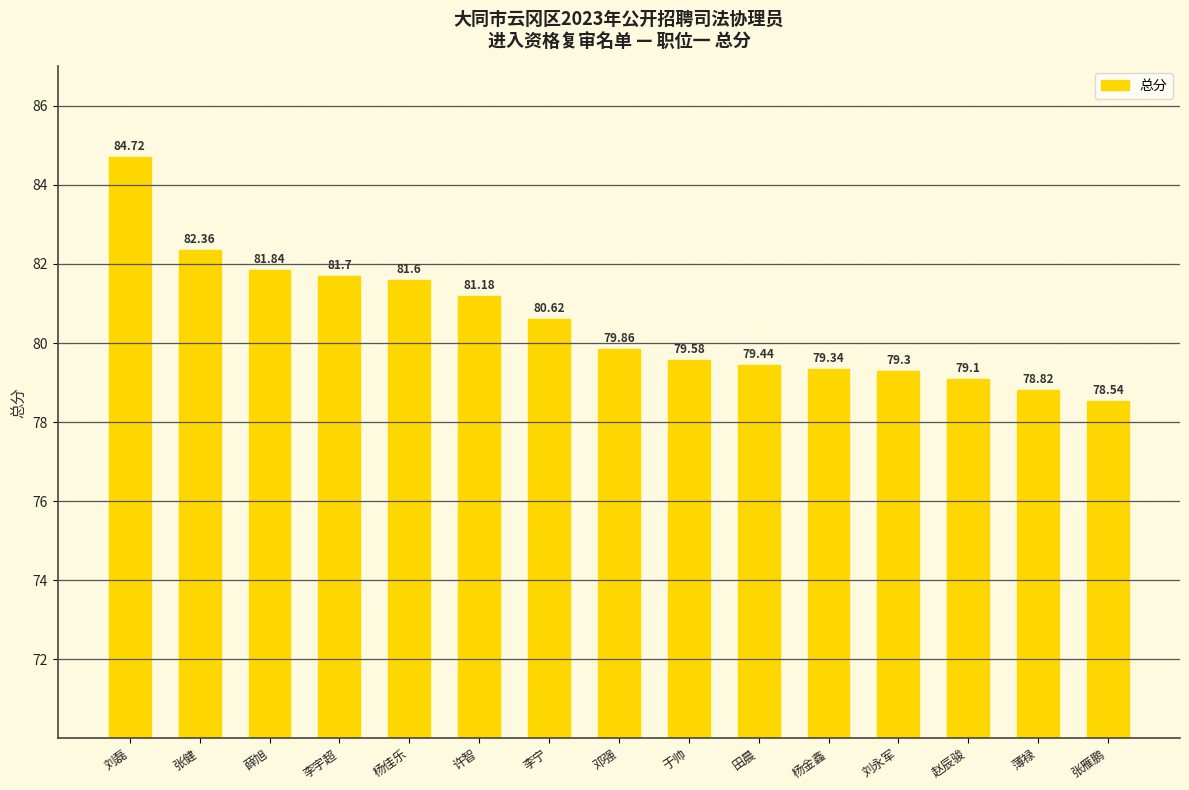

Are the bars horizontal?

No